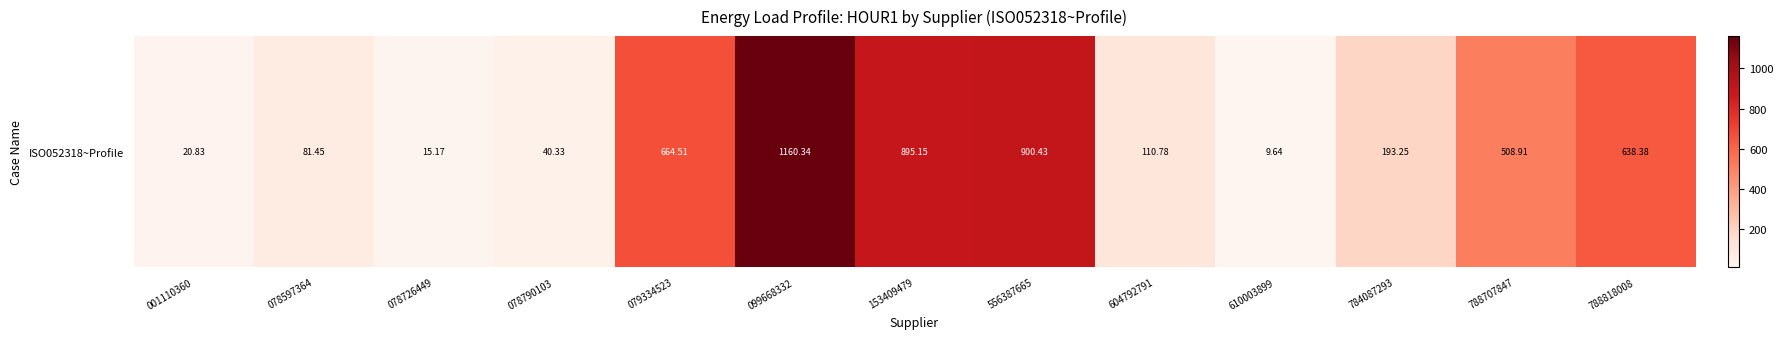

Rank the categories by value from highest to lowest.

099668332, 556387665, 153409479, 079334523, 788818008, 788707847, 784087293, 604792791, 078597364, 078790103, 001110360, 078726449, 610003899